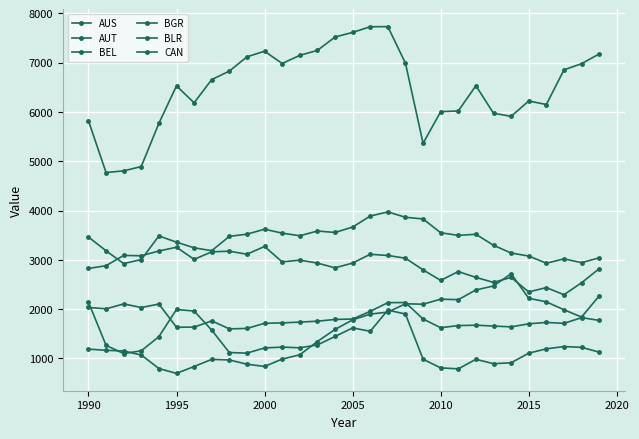

Reading right to left, list all the values displayed in this chart.

AUS: 3039.5	2941.8	3019.1	2930.9	3076.2	3137.6	3294.4	3518.2	3495.5	3548.6	3829.0	3862.9	3971.5	3888.1	3664.1	3554.6	3584.0	3487.7	3540.9	3620.9	3520.0	3475.4	3184.6	3243.6	3357.7	3484.3	3004.7	2923.4	3183.0	3462.9
AUT: 1770.5	1826.7	1710.4	1729.0	1701.5	1639.0	1656.4	1672.5	1665.7	1622.1	1798.6	2133.0	2130.8	1954.1	1797.5	1790.0	1754.5	1735.7	1719.9	1711.6	1607.4	1598.7	1760.9	1634.2	1631.3	2102.3	2031.9	2105.0	2005.0	2033.4
BEL: 2819.3	2534.4	2291.4	2435.8	2348.1	2643.0	2541.4	2642.6	2761.6	2582.5	2795.2	3032.5	3087.4	3112.0	2934.0	2837.0	2933.5	2993.2	2957.4	3270.3	3113.2	3174.8	3161.9	3008.8	3255.3	3178.7	3082.3	3088.6	2880.5	2823.8
BGR: 1127.1	1223.5	1239.3	1194.1	1105.4	911.1	891.6	981.3	787.3	807.3	983.0	1899.7	1979.4	1549.7	1618.1	1444.3	1272.5	1214.7	1228.4	1211.6	1106.5	1118.4	1573.0	1960.5	1992.7	1440.7	1153.8	1097.1	1264.8	2142.4
BLR: 2267.1	1838.7	1985.4	2147.3	2218.4	2717.9	2469.3	2388.5	2191.2	2201.0	2099.0	2107.6	1938.5	1898.6	1780.8	1587.2	1341.9	1072.4	985.8	836.3	881.7	968.4	979.5	835.0	695.4	793.9	1068.7	1150.3	1163.2	1188.4
CAN: 7176.7	6979.7	6853.4	6150.8	6221.8	5911.5	5973.0	6532.3	6020.1	6005.4	5364.0	6988.4	7731.0	7728.5	7614.0	7520.0	7248.1	7148.3	6982.7	7232.1	7118.4	6828.3	6657.5	6185.4	6529.3	5769.3	4892.8	4804.1	4770.8	5823.2